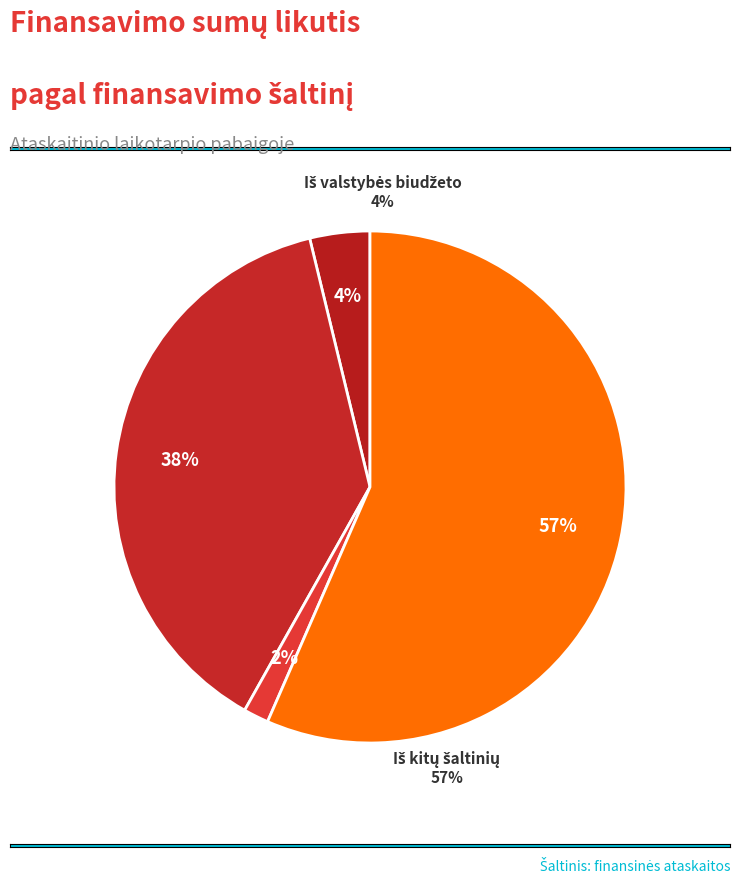

Which category has the smallest portion of the pie?

Iš Europos Sąjungos ir užsienio